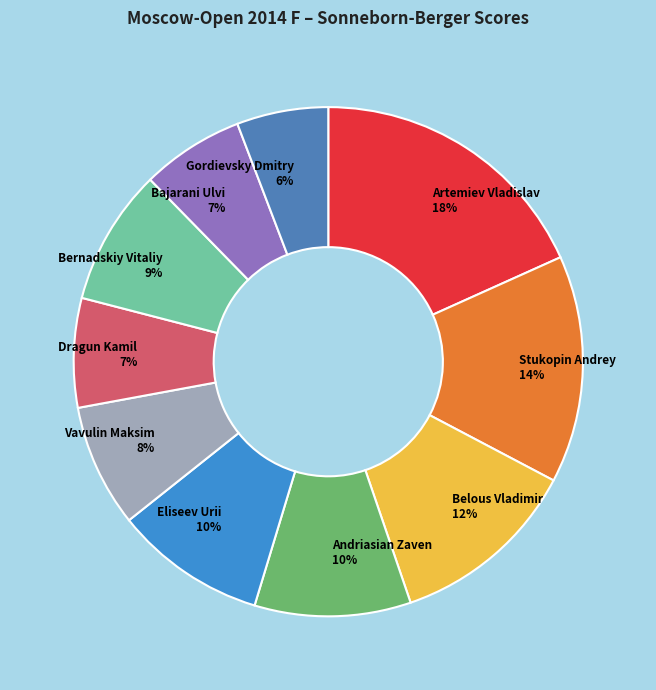

What percentage is the Artemiev Vladislav slice, to the nearest percent?

18%